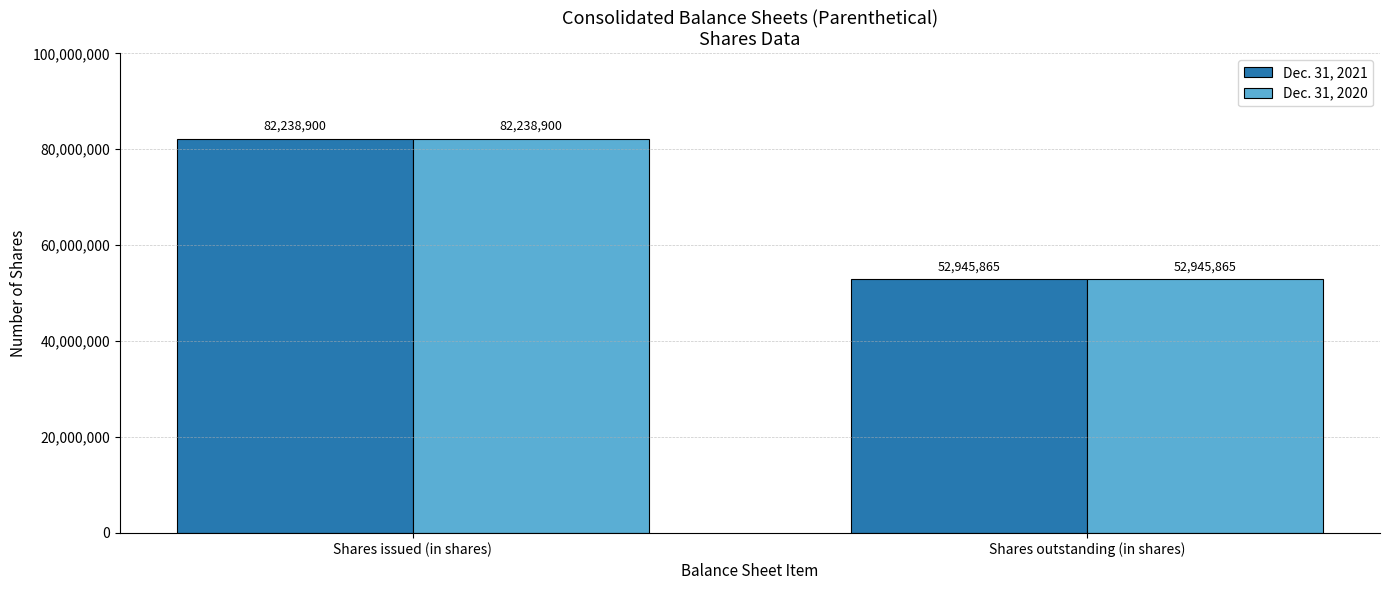

Count the Dec. 31, 2021 values in the range 52945865 to 82238900.

2